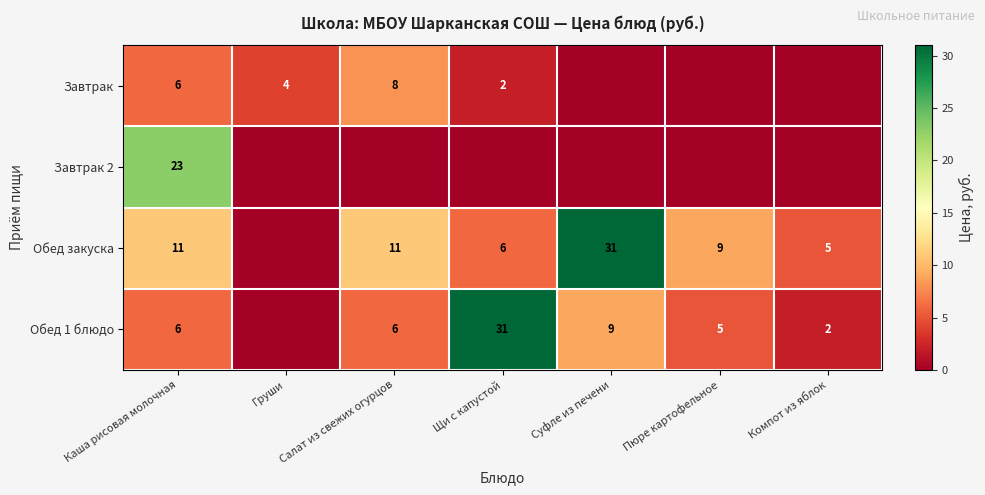

Is it true that Обед 1 блюдо equals 3 at Салат из свежих огурцов?

False